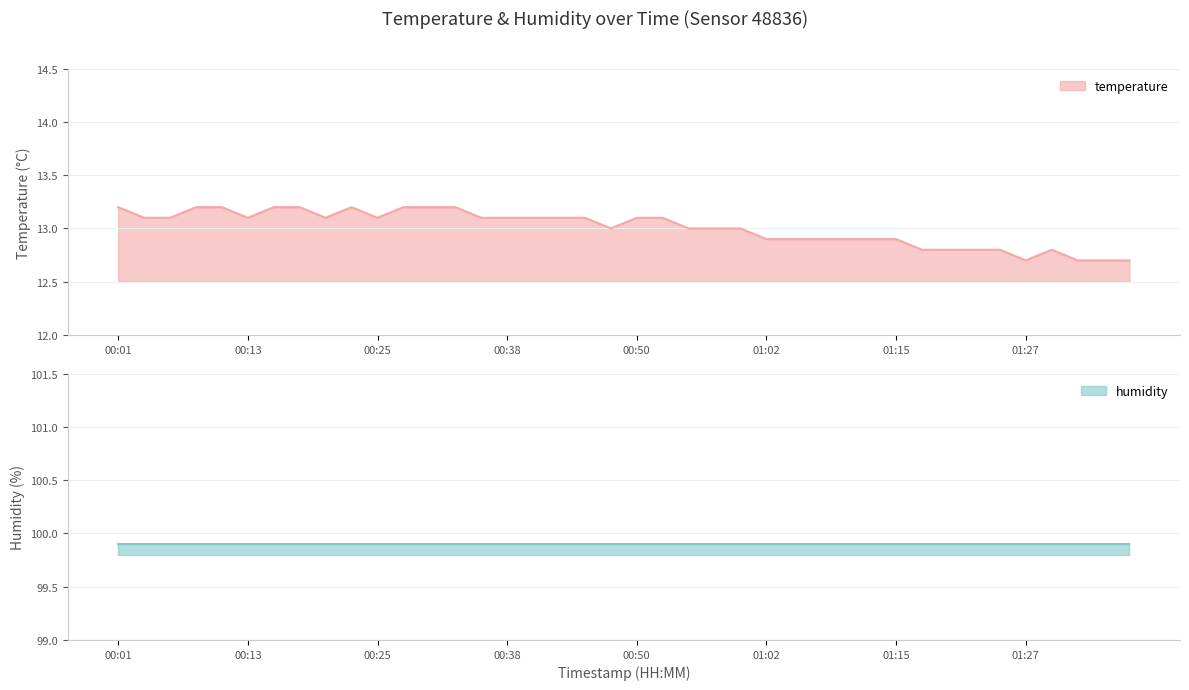

What is the change in value from 00:13 to 00:28?

+0.1